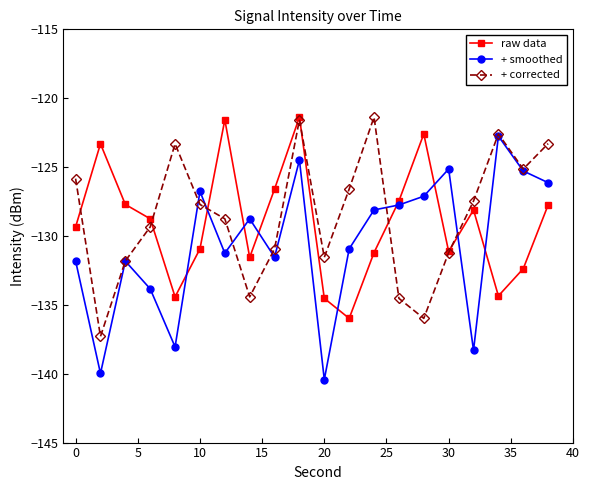

Which series has the largest range (max minus min)?

+ smoothed